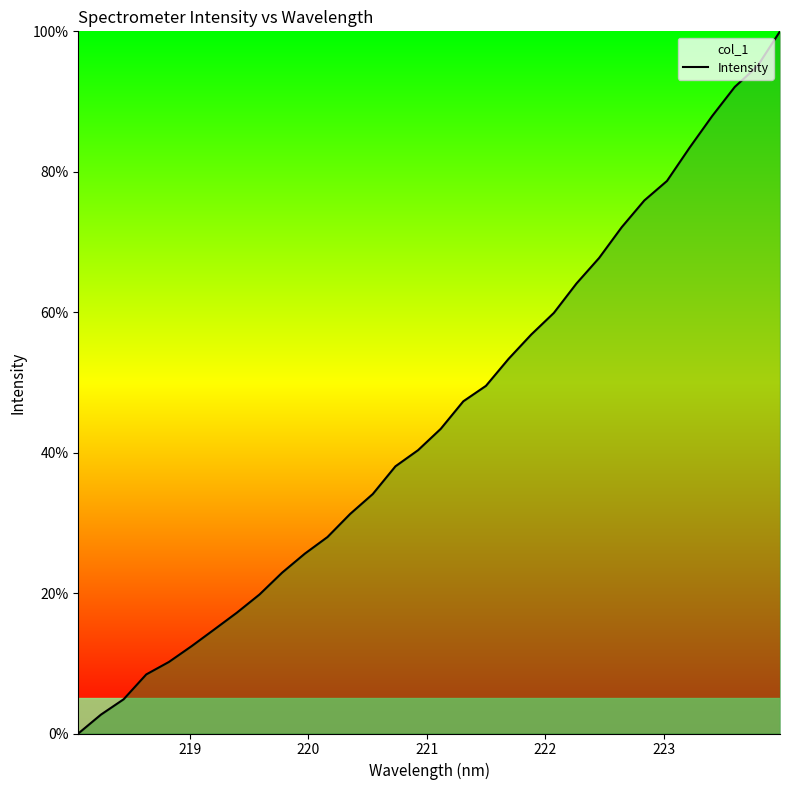

What is the difference between the maximum and minimum values?

100.0